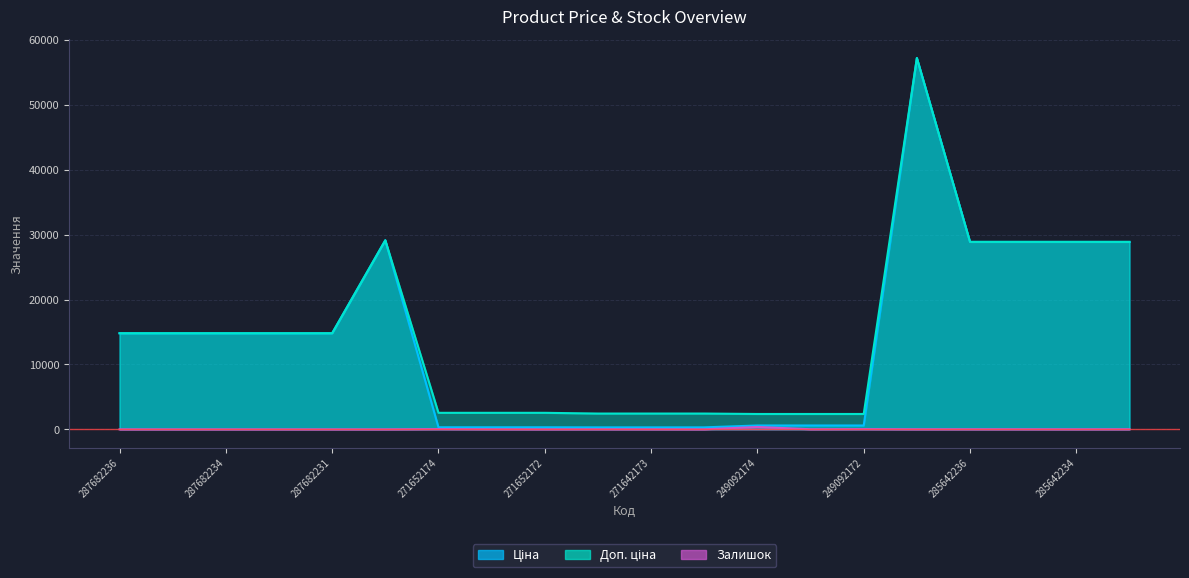

How many series are shown in this chart?

3